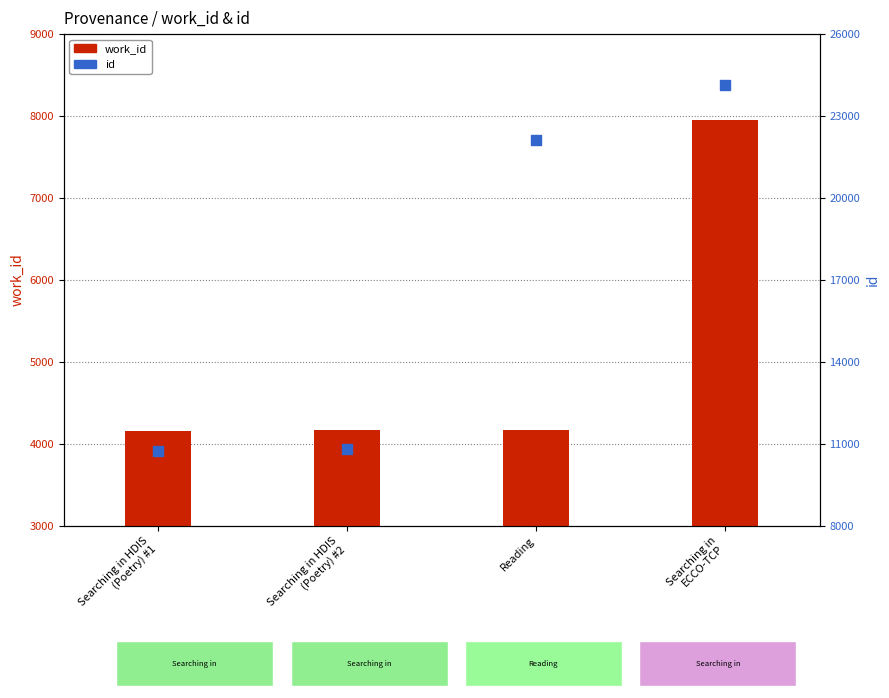

Which series reaches the maximum Y coordinate?

id